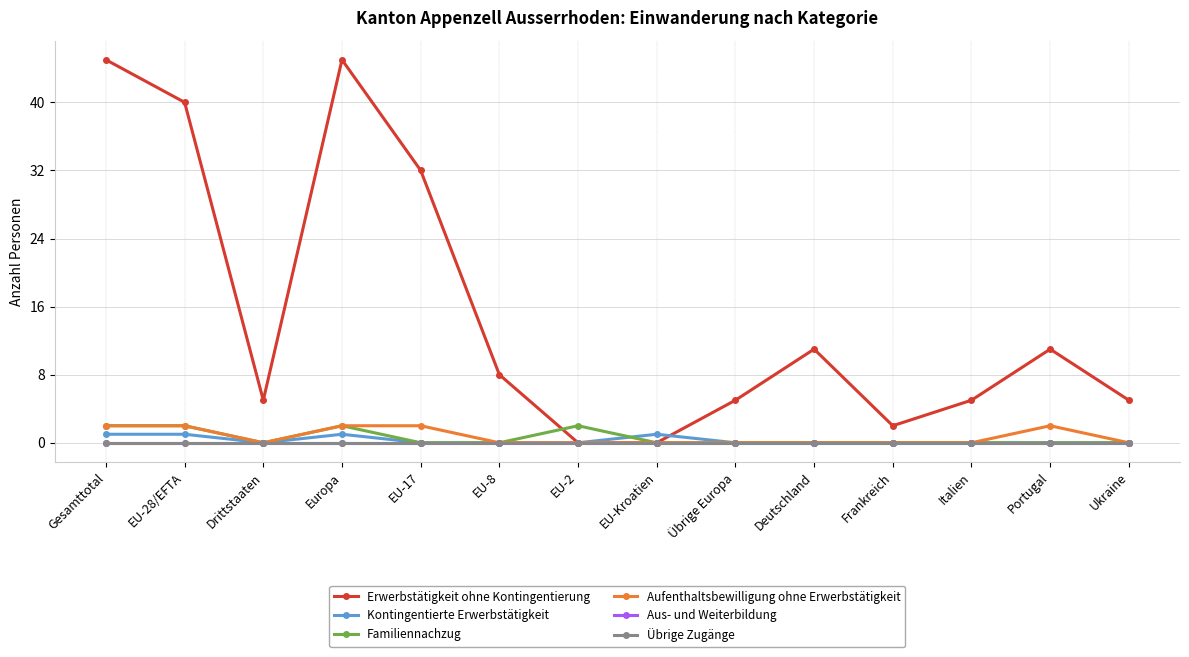

Does the chart have visible grid lines?

Yes